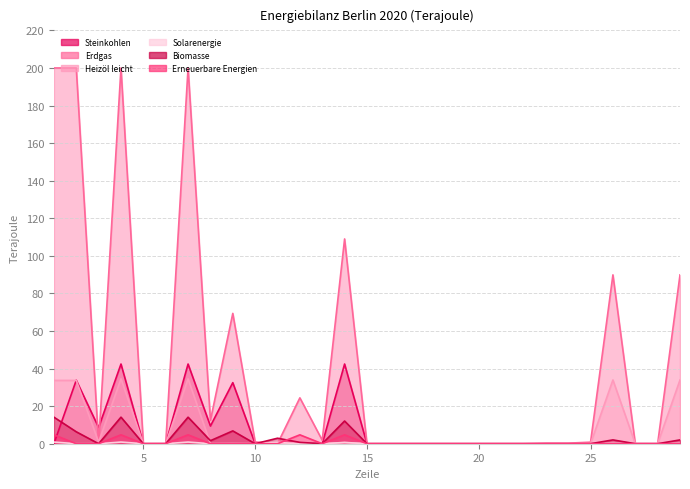

Is the value of Erdgas at 9 greater than the value of Solarenergie at 26?

Yes